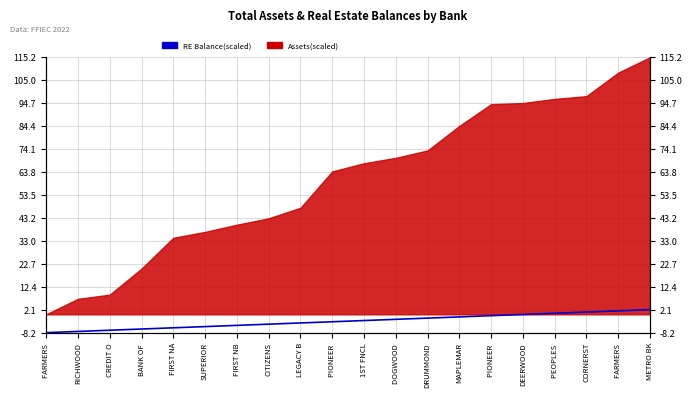

What is the label of the 11th point from the right?

PIONEER 